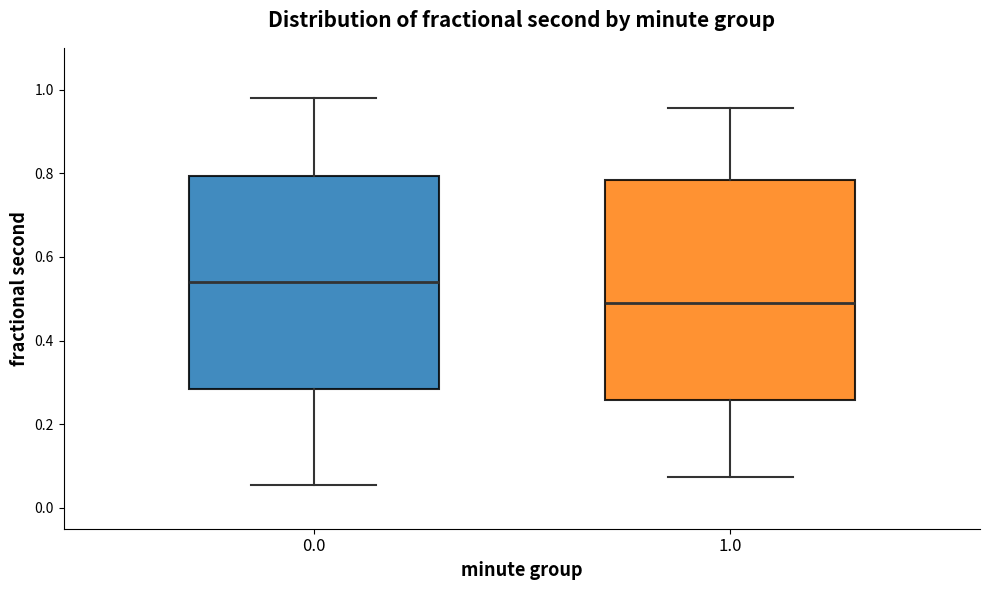

Where is the upper edge of the box at x = 0.0 on the y-axis? The values are not printed on the chart, so give them approximately, as read against the axis.

0.80